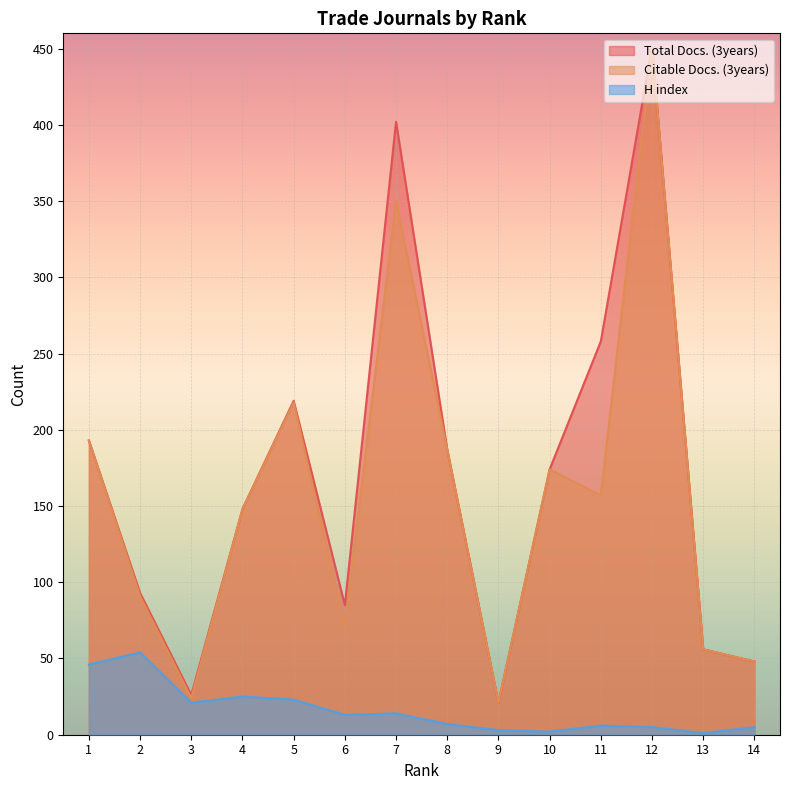

Does the chart display data point markers on the line(s)?

No